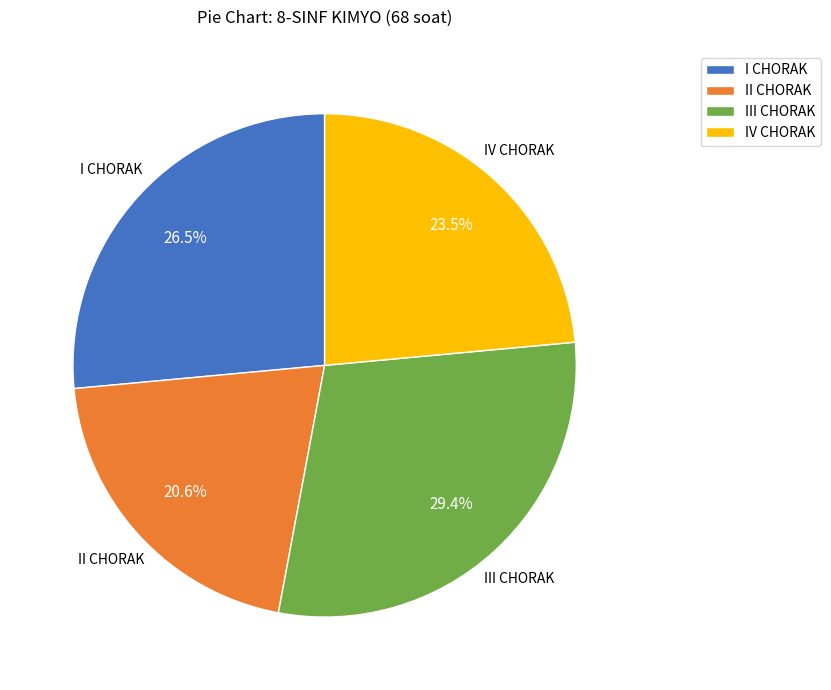

To the nearest percent, what is the combined percentage of I CHORAK and IV CHORAK?

50%